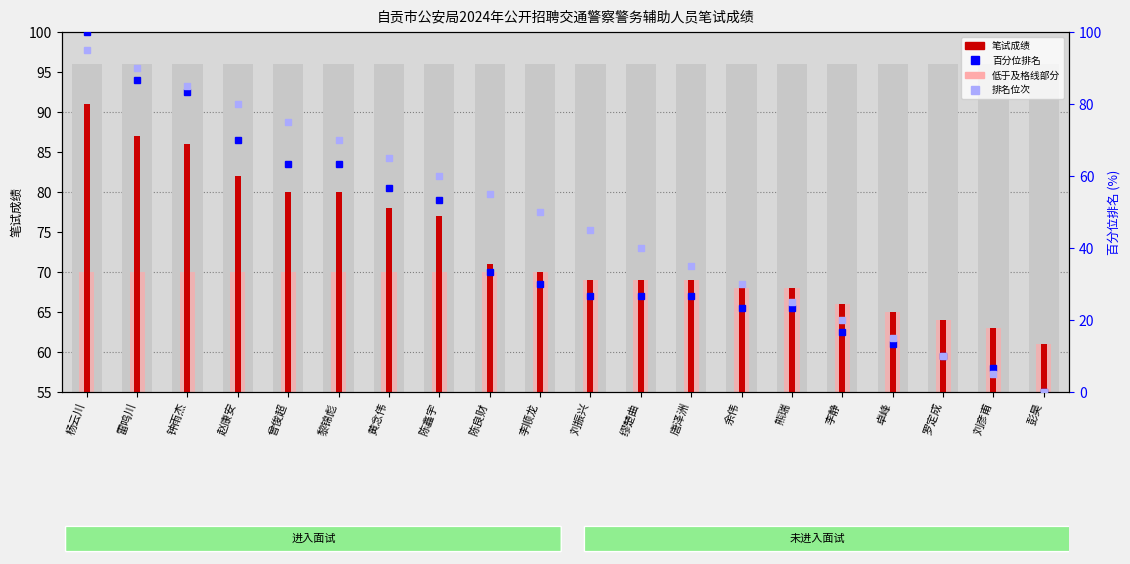

Which category has the lowest value across all series?

彭昊